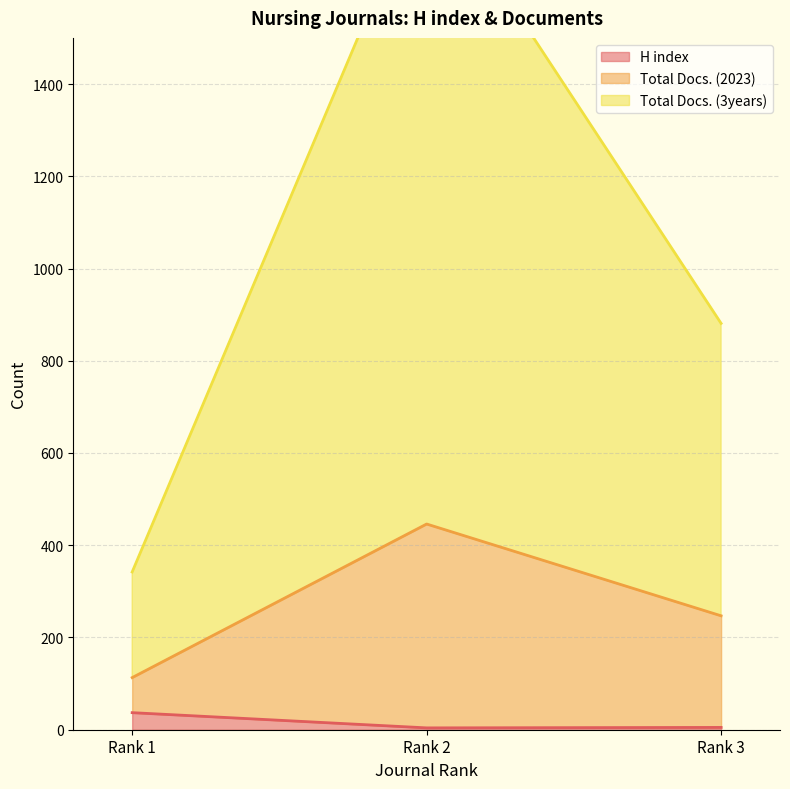

The value of Total Docs. (2023) at Rank 3 is 247. True or false?

True